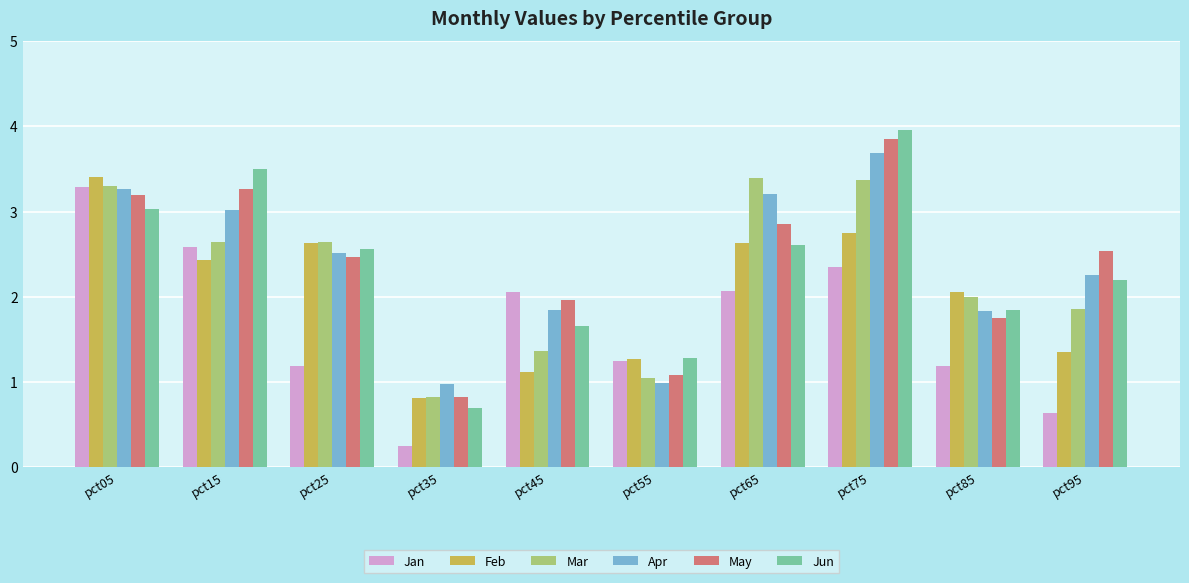

What is the value of the Apr bar at the 3rd from the left?

2.5